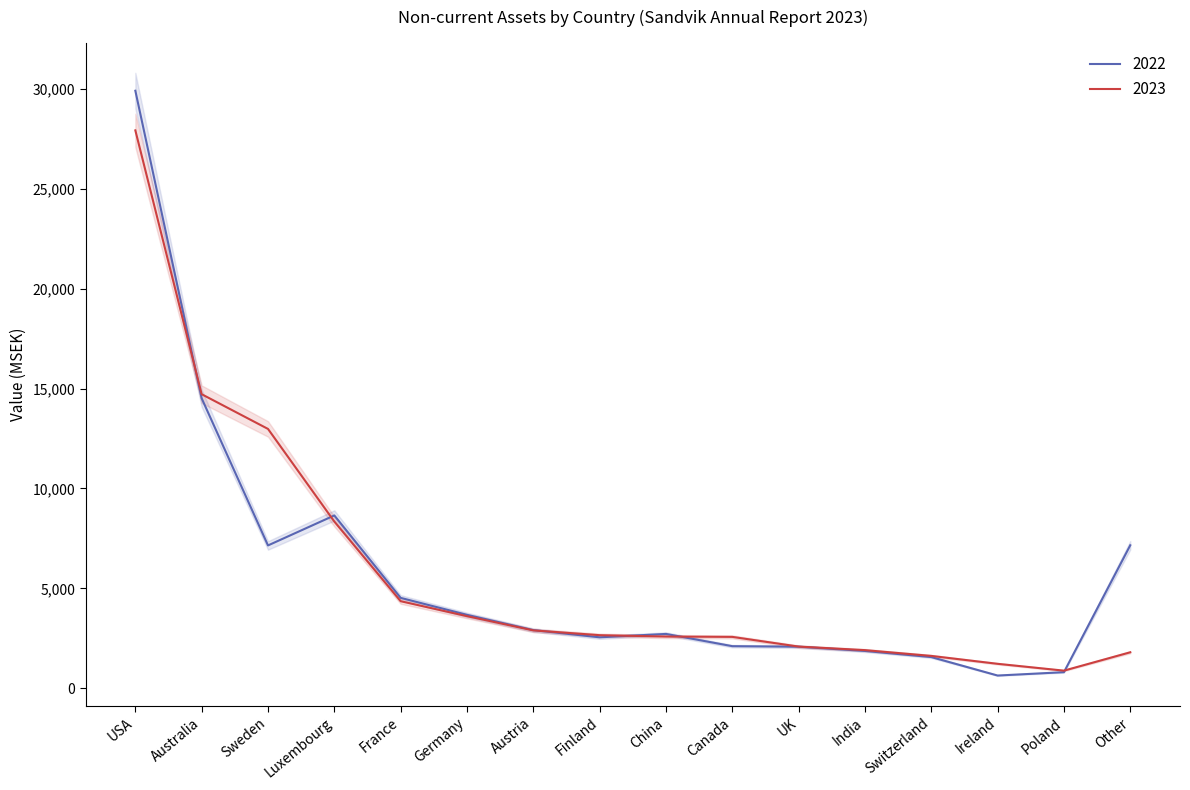

How many interior local valleys does the 2023 series have?

1